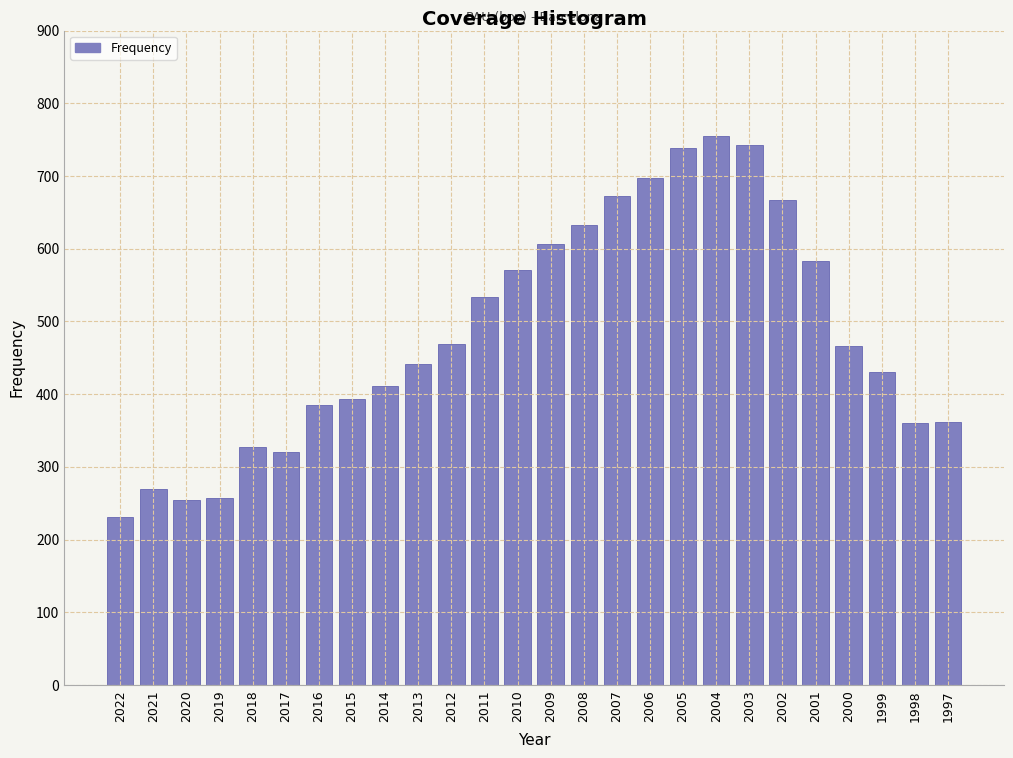

The value at 2017 is 511. True or false?

False